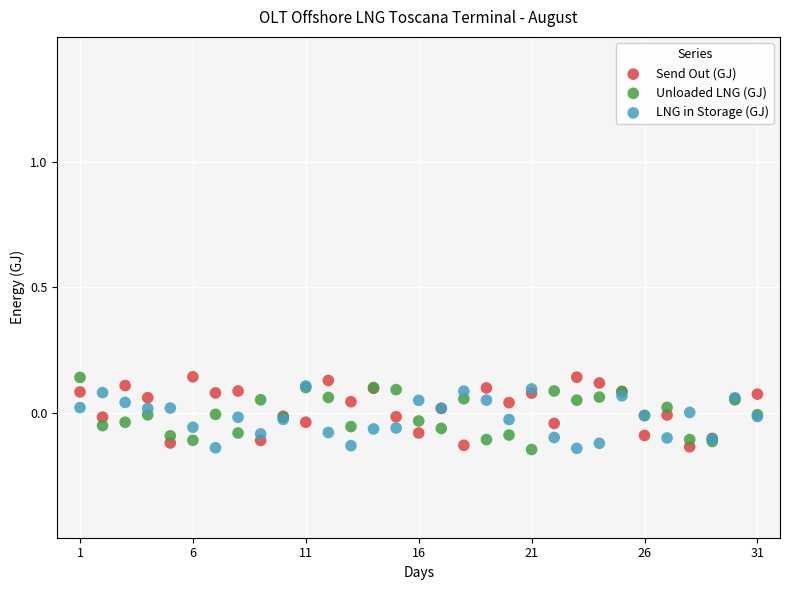

What are all the series names shown in the legend?

Send Out (GJ), Unloaded LNG (GJ), LNG in Storage (GJ)